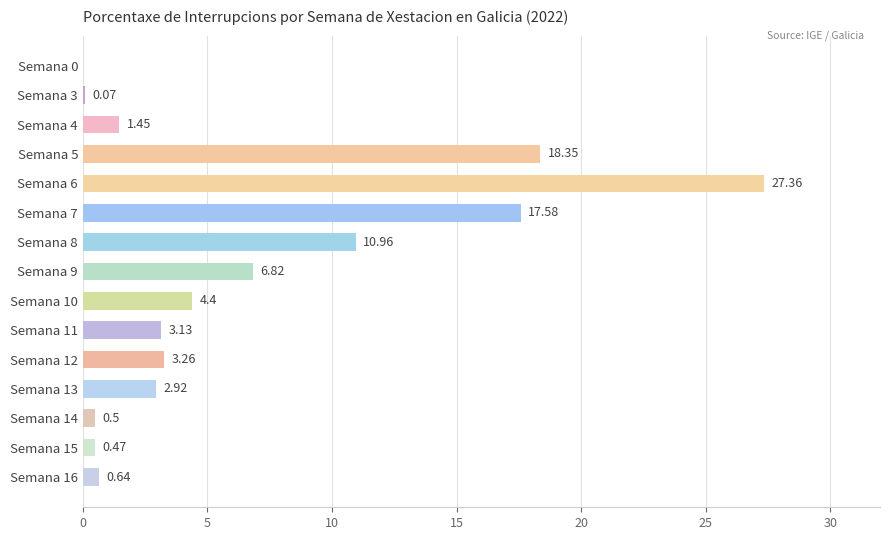

What is the sum of all values?

97.9